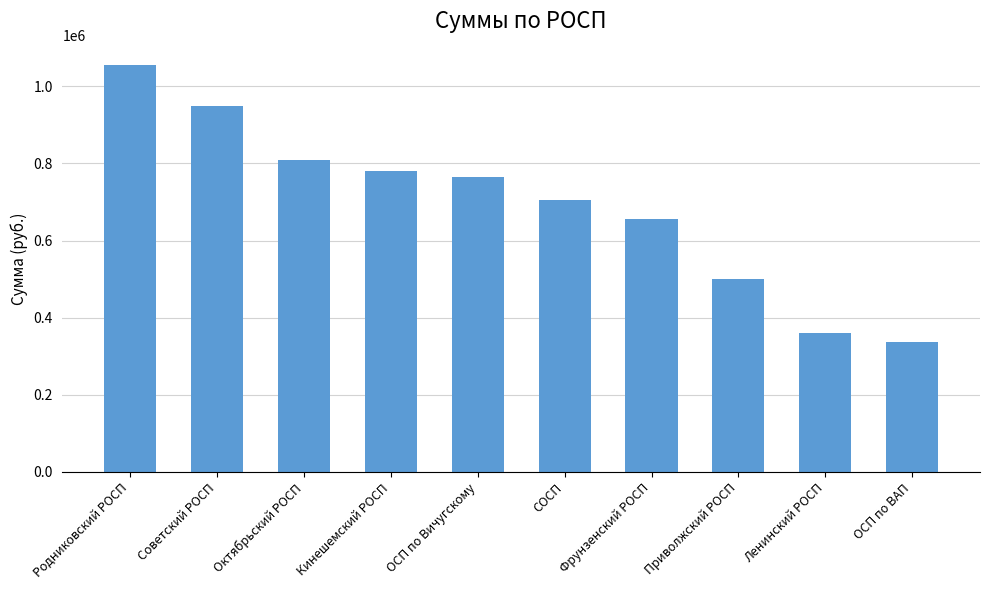

What is the value of the 9th bar from the left?

359300